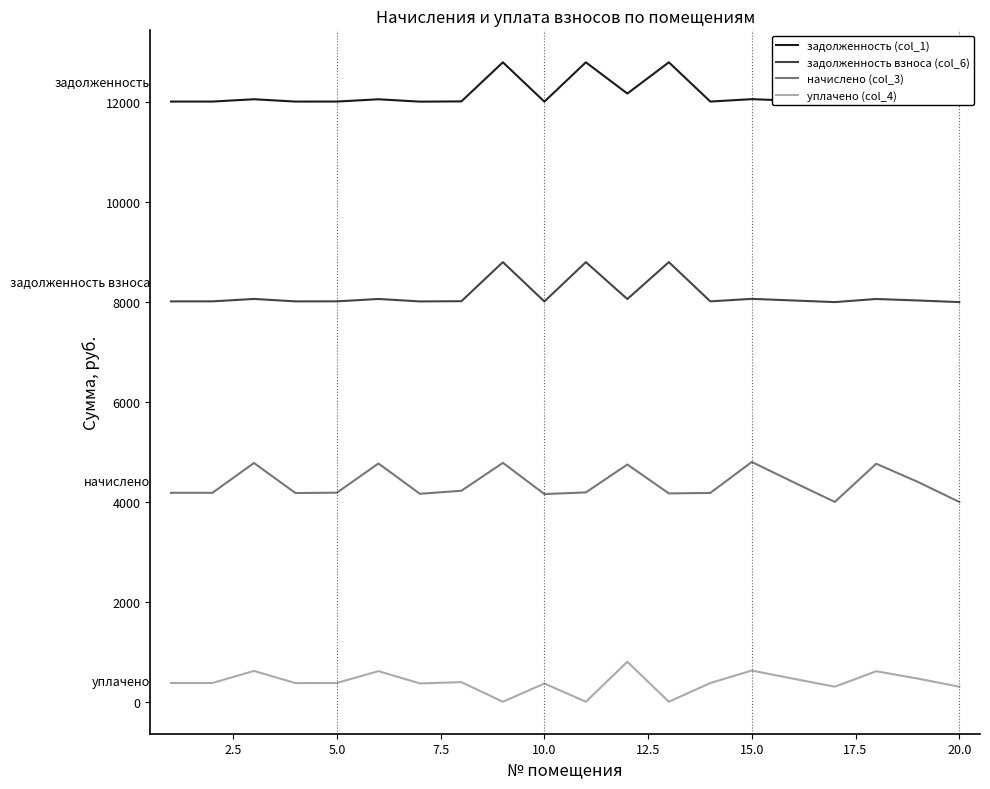

What is the maximum value for задолженность взноса (col_6)?

8800.0